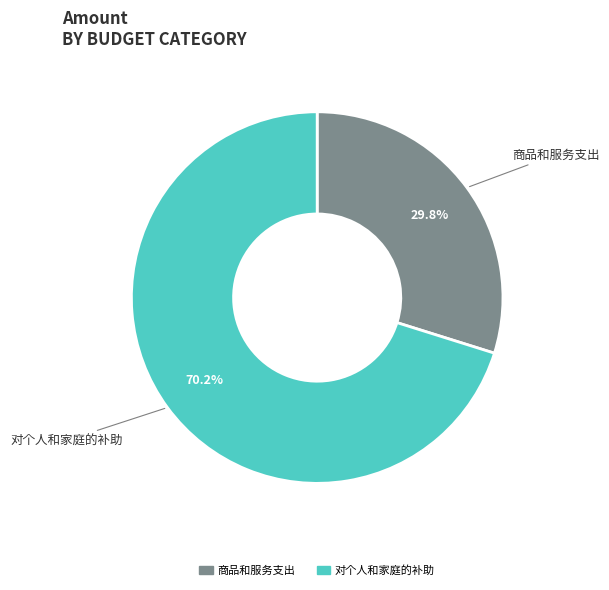

Is there any slice that represents more than half of the pie?

Yes